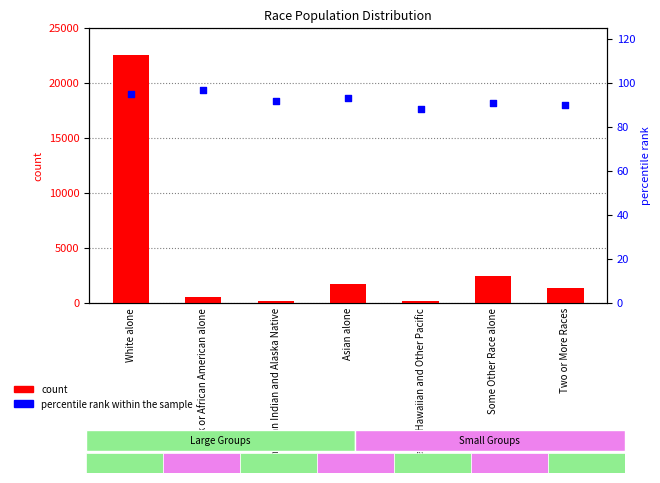

What are all the series names shown in the legend?

count, percentile rank within the sample